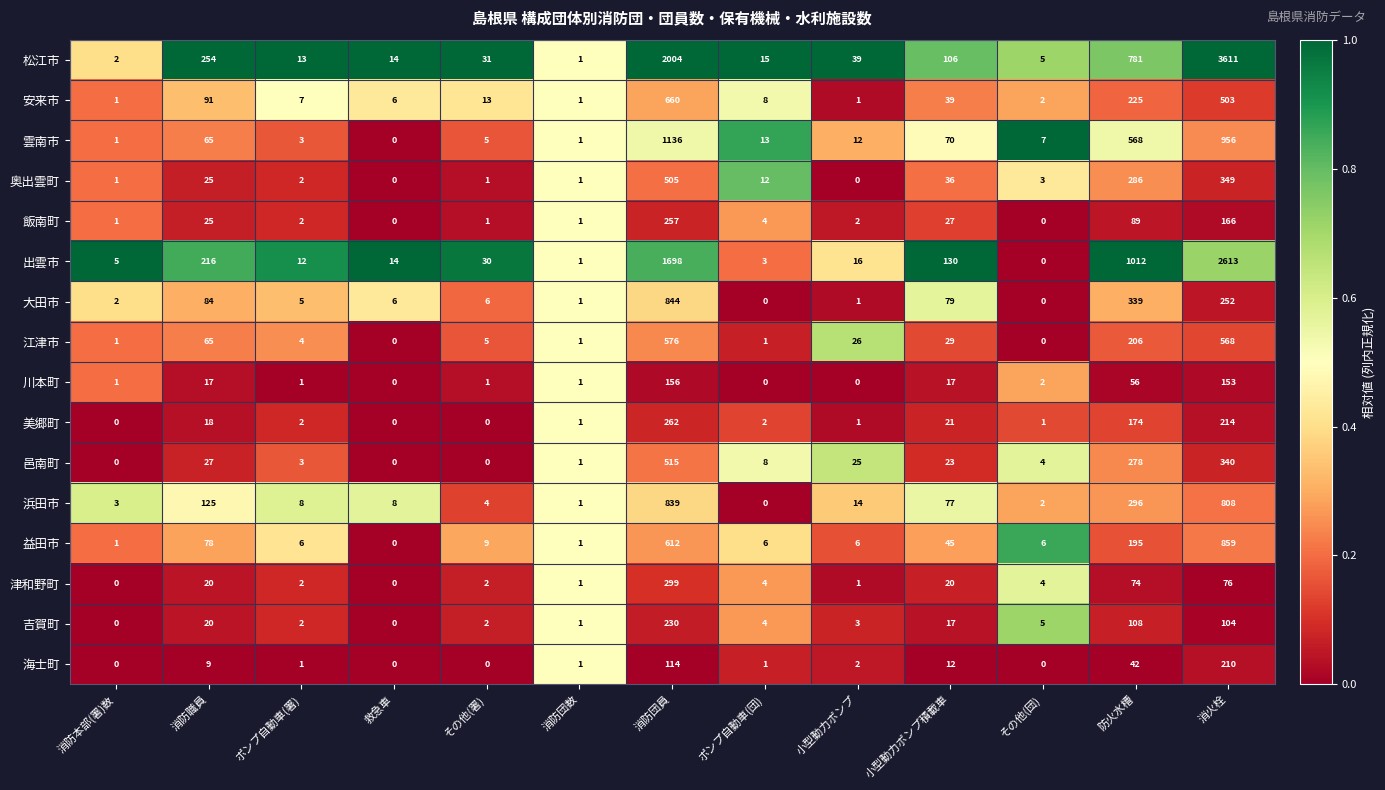

List the series in order of their peak value, lowest first.

川本町, 海士町, 吉賀町, 飯南町, 美郷町, 津和野町, 奥出雲町, 邑南町, 江津市, 安来市, 浜田市, 大田市, 益田市, 雲南市, 出雲市, 松江市